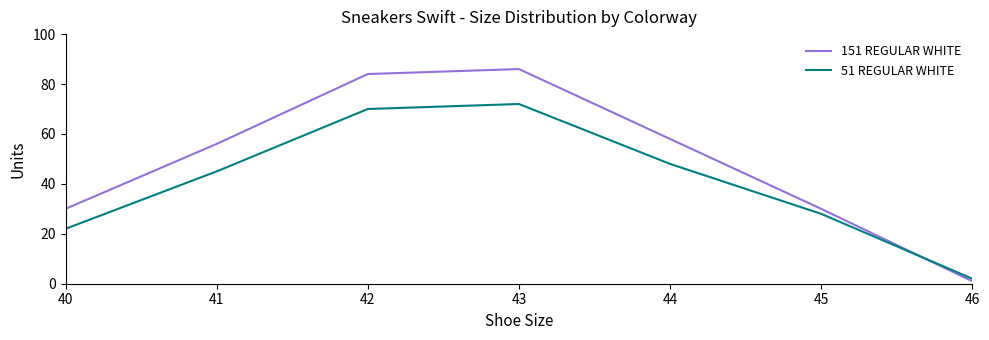

Is this an area chart (filled region under the line)?

No